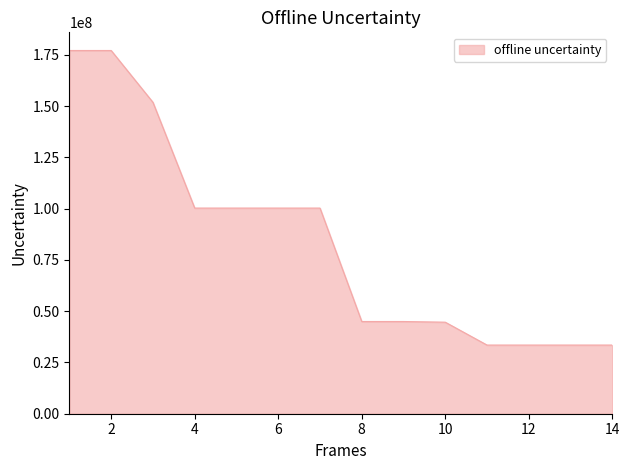

What is the difference between the maximum and minimum values?

143663187